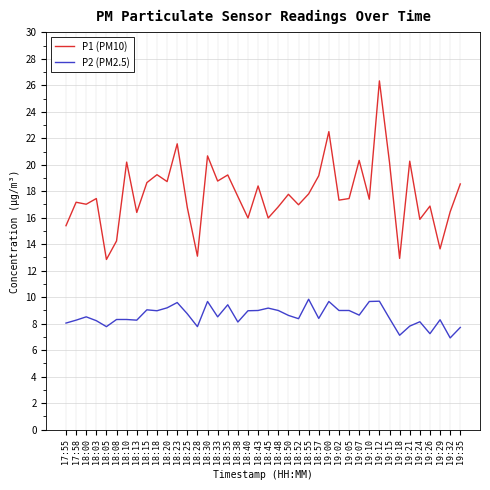

Is it true that P1 (PM10) equals 4.0 at 18:00?

False